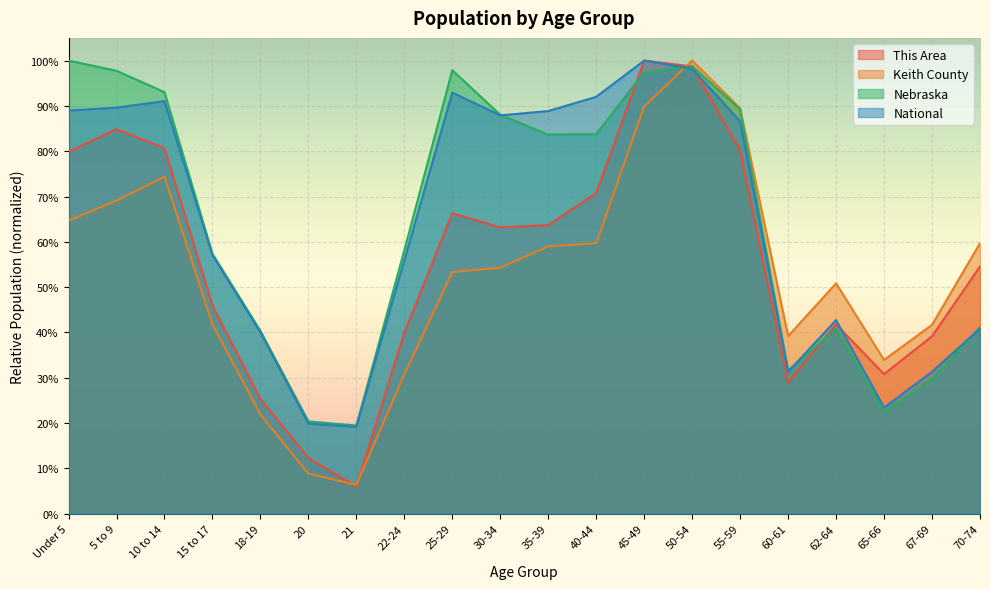

Reading left to right, transcribe all the data shown in this chart.

This Area: 0.8	0.8	0.8	0.5	0.3	0.1	0.1	0.4	0.7	0.6	0.6	0.7	1.0	1.0	0.8	0.3	0.4	0.3	0.4	0.5
Keith County: 0.6	0.7	0.7	0.4	0.2	0.1	0.1	0.3	0.5	0.5	0.6	0.6	0.9	1.0	0.9	0.4	0.5	0.3	0.4	0.6
Nebraska: 1.0	1.0	0.9	0.6	0.4	0.2	0.2	0.6	1.0	0.9	0.8	0.8	1.0	1.0	0.9	0.3	0.4	0.2	0.3	0.4
National: 0.9	0.9	0.9	0.6	0.4	0.2	0.2	0.6	0.9	0.9	0.9	0.9	1.0	1.0	0.9	0.3	0.4	0.2	0.3	0.4